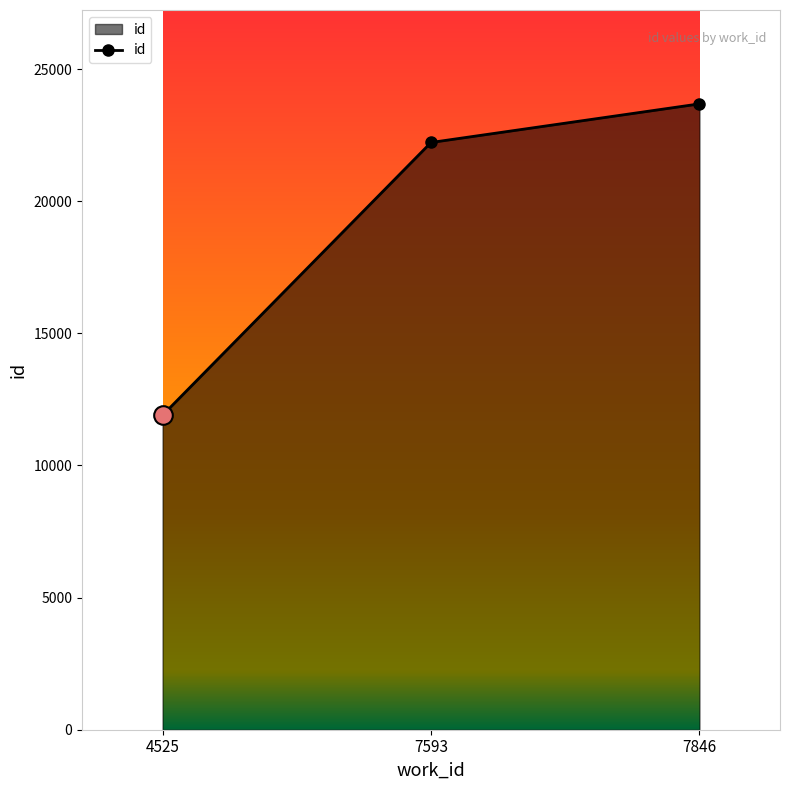

Approximately how many times larger is the value at 4525 compared to 7846?

0.5